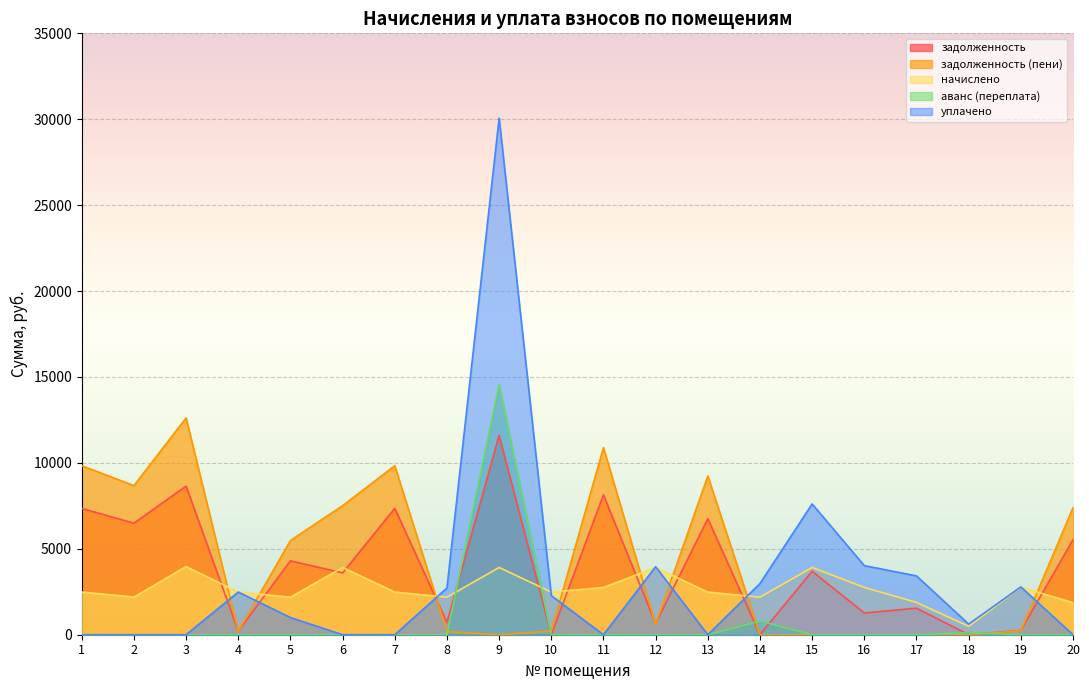

At which label is аванс (переплата) closest to 7277?

14